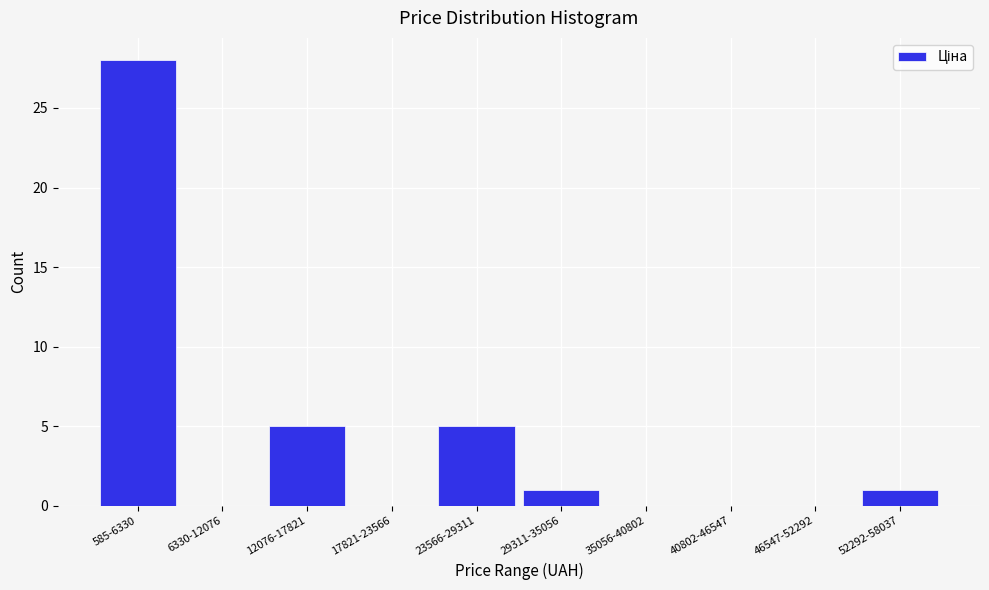

Reading right to left, extract all data points from this chart.

52292-58037=1	46547-52292=0	40802-46547=0	35056-40802=0	29311-35056=1	23566-29311=5	17821-23566=0	12076-17821=5	6330-12076=0	585-6330=28